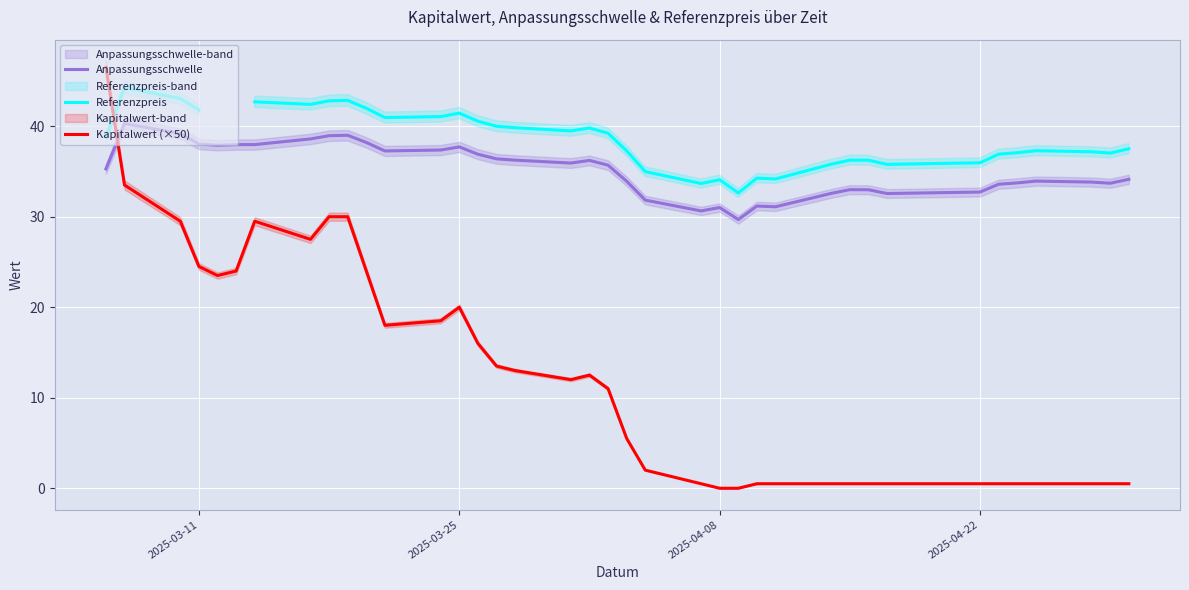

True or false: Anpassungsschwelle and Referenzpreis intersect in this chart.

False